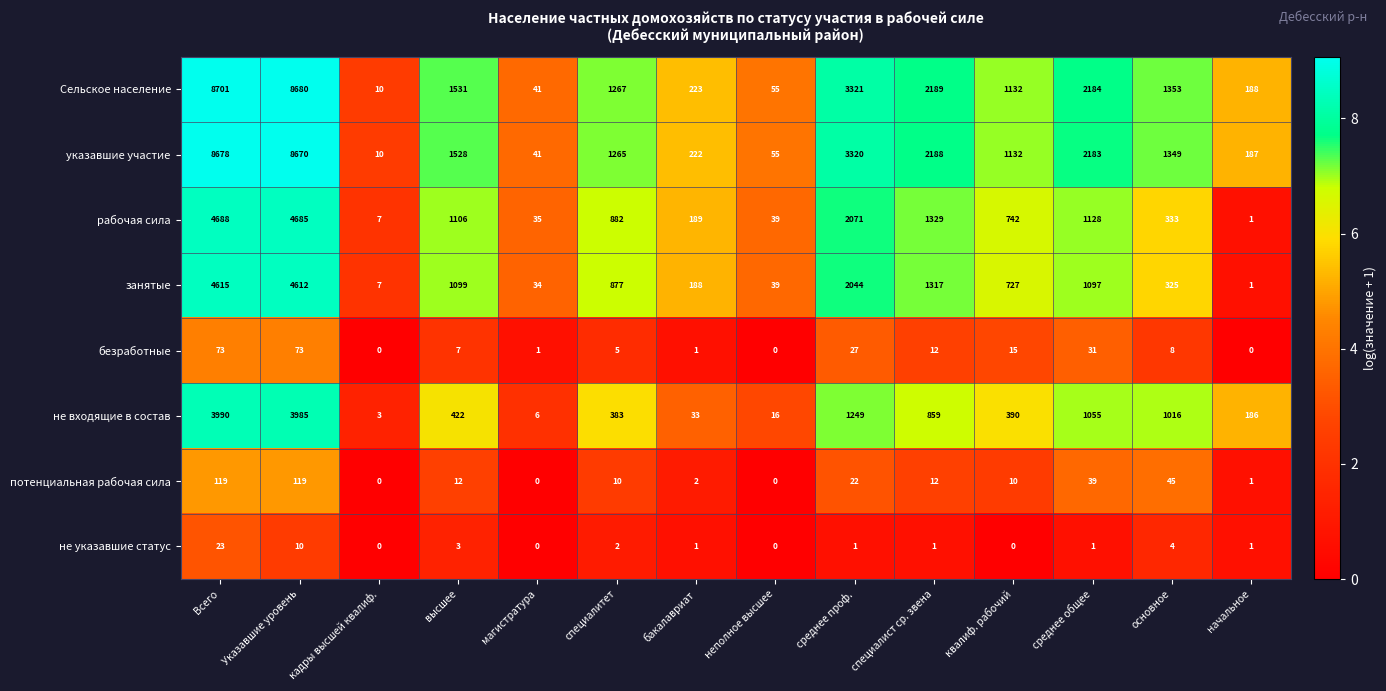

Which category has the highest value in the указавшие участие series?

Всего